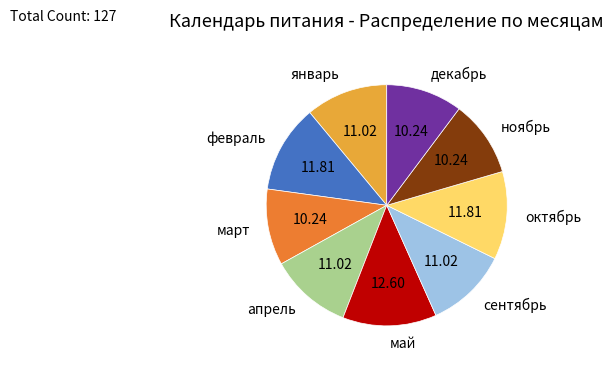

Which category has the biggest portion of the pie?

май